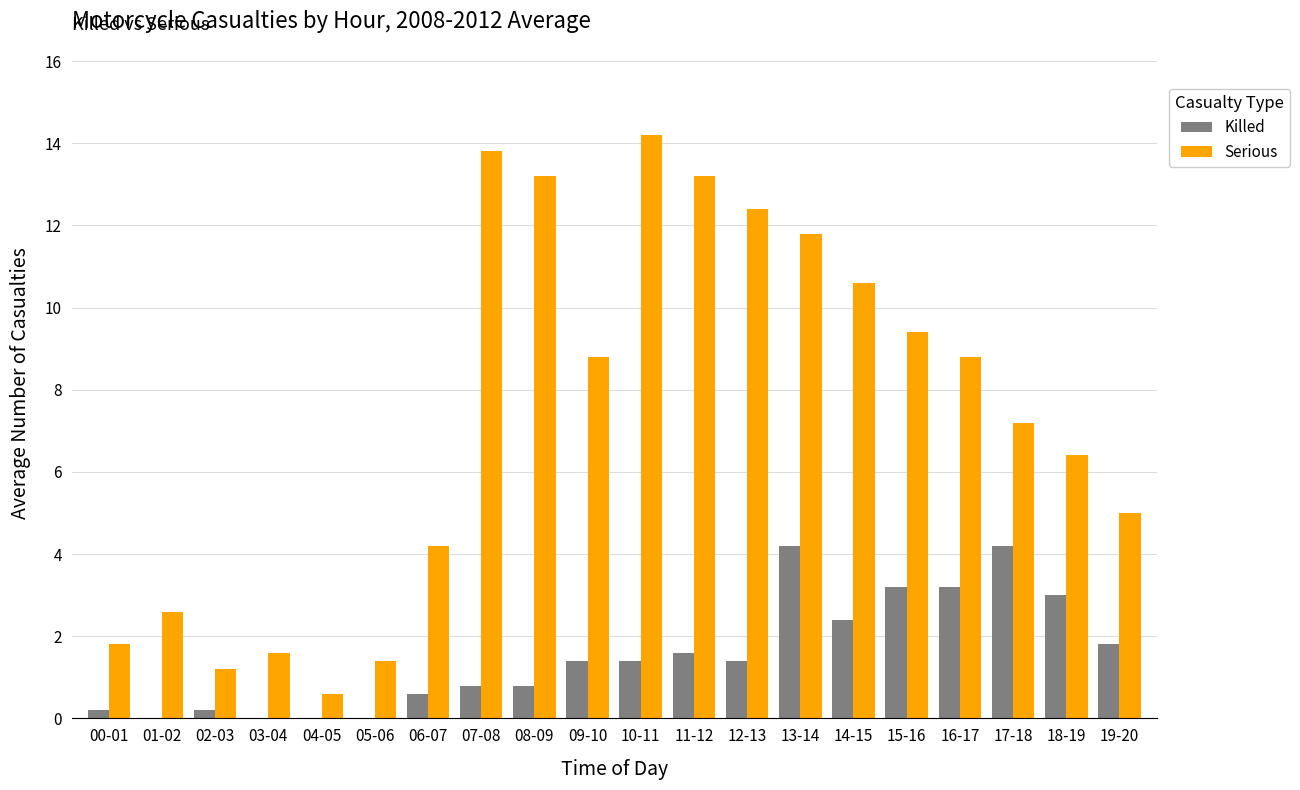

Where is Serious nearest to the value 7?

17-18